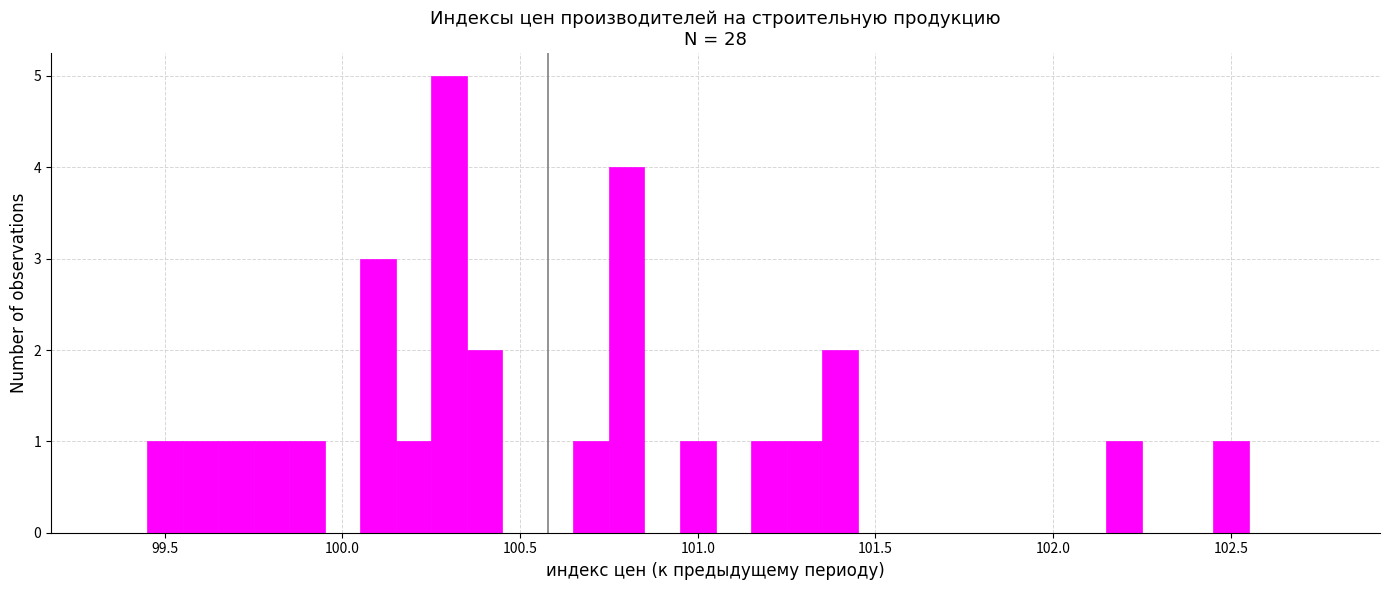

Around what value on the x-axis is the tallest bar? Give the approximate position of its centre, as read against the axis.

100.30